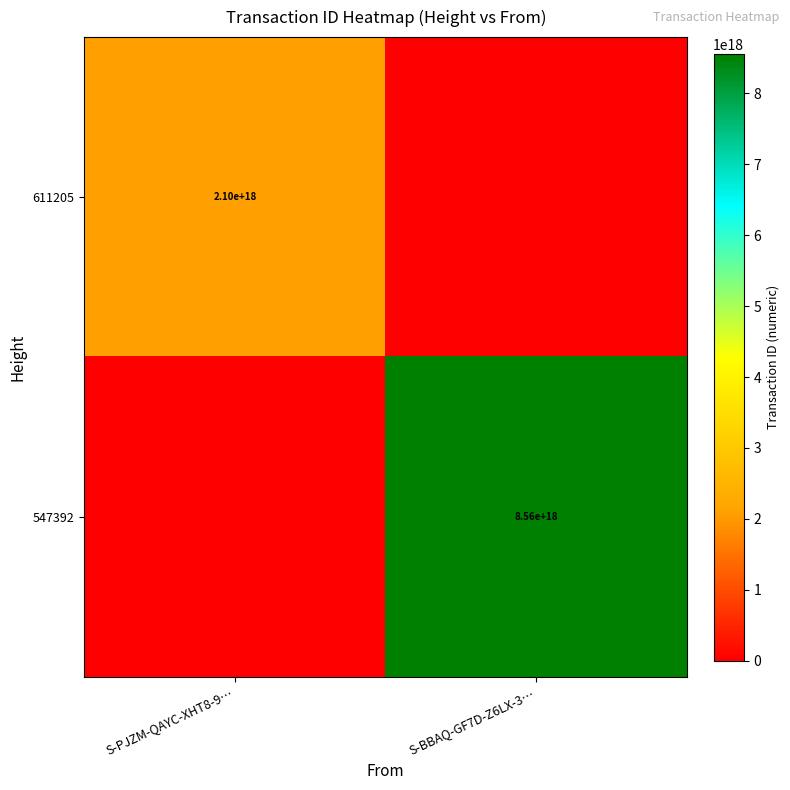

The value of 547392 at S-BBAQ-GF7D-Z6LX-3… is 8560000000000000000. True or false?

True